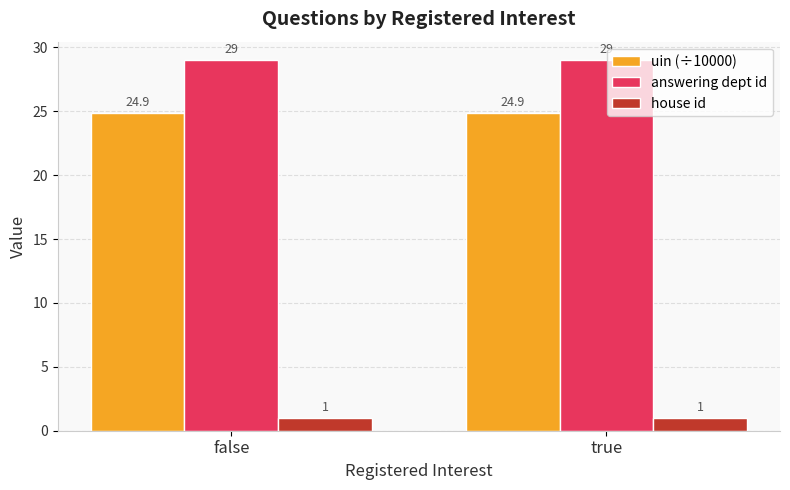

What is the label of the 2nd bar from the right?

false